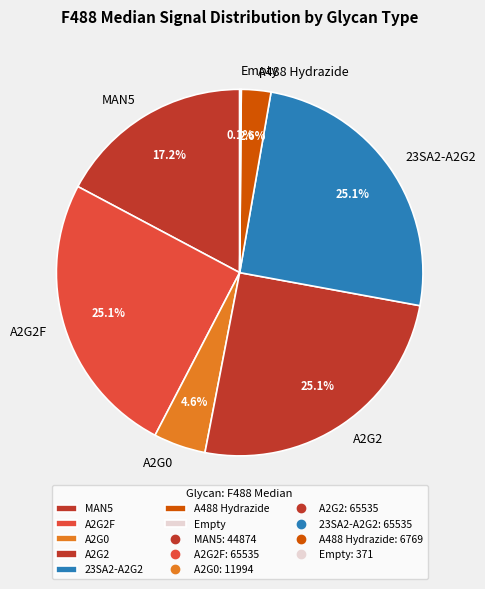

Which has a higher value, A488 Hydrazide or 23SA2-A2G2?

23SA2-A2G2